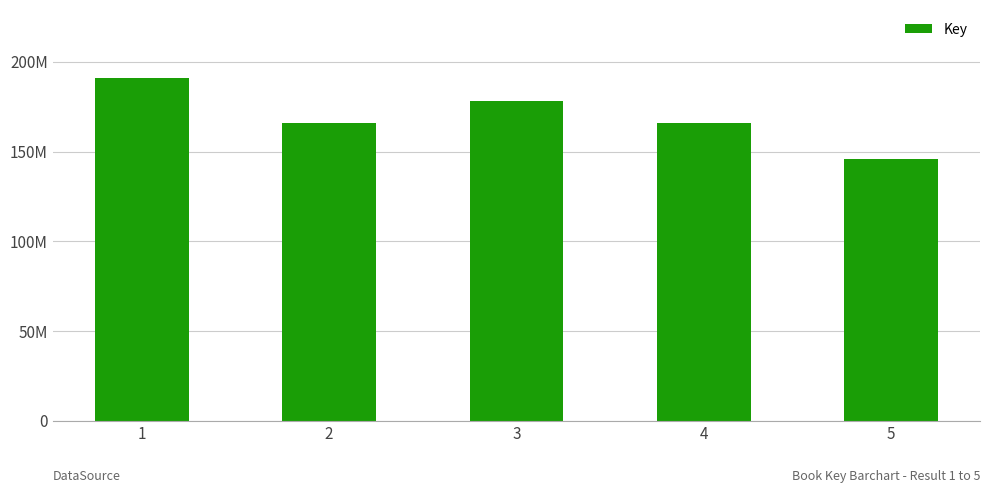

What is the difference between the maximum and minimum values?

44996810